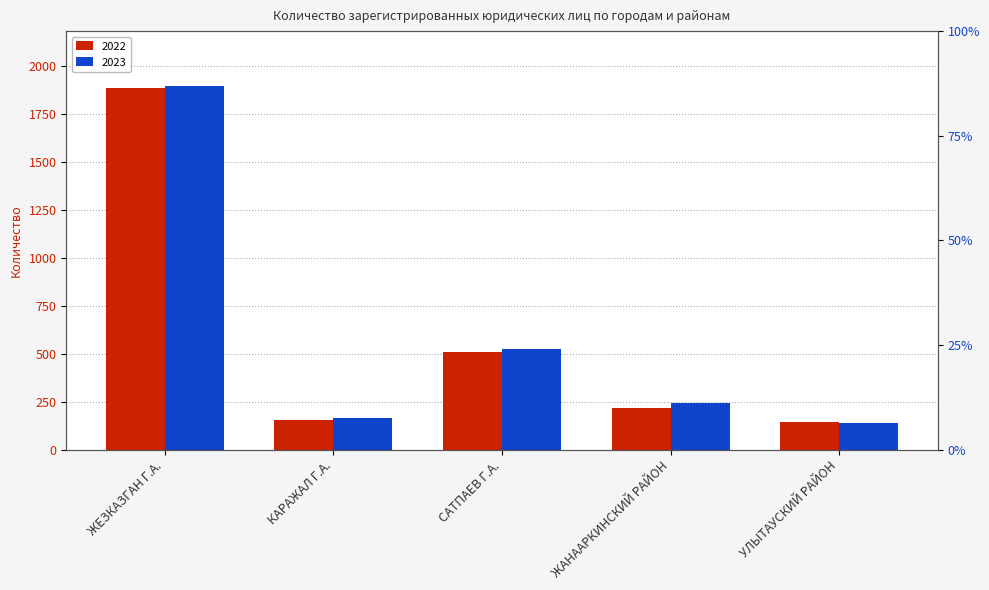

What position from the left is КАРАЖАЛ Г.А.?

2